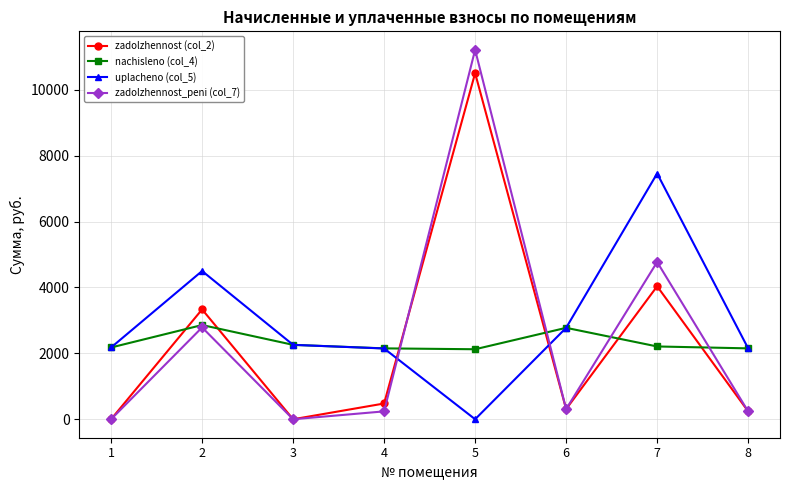

Where is zadolzhennost_peni (col_7) nearest to the value 5607?

7